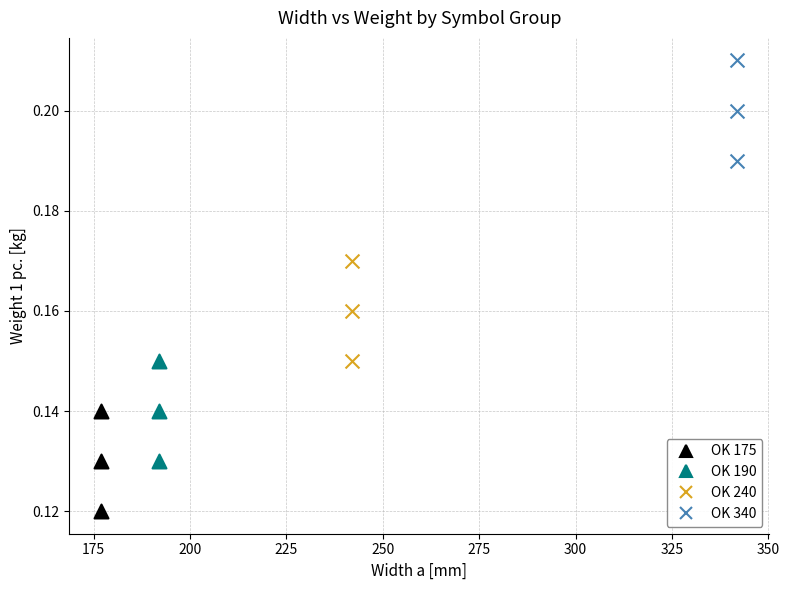

What are all the series names shown in the legend?

OK 175, OK 190, OK 240, OK 340